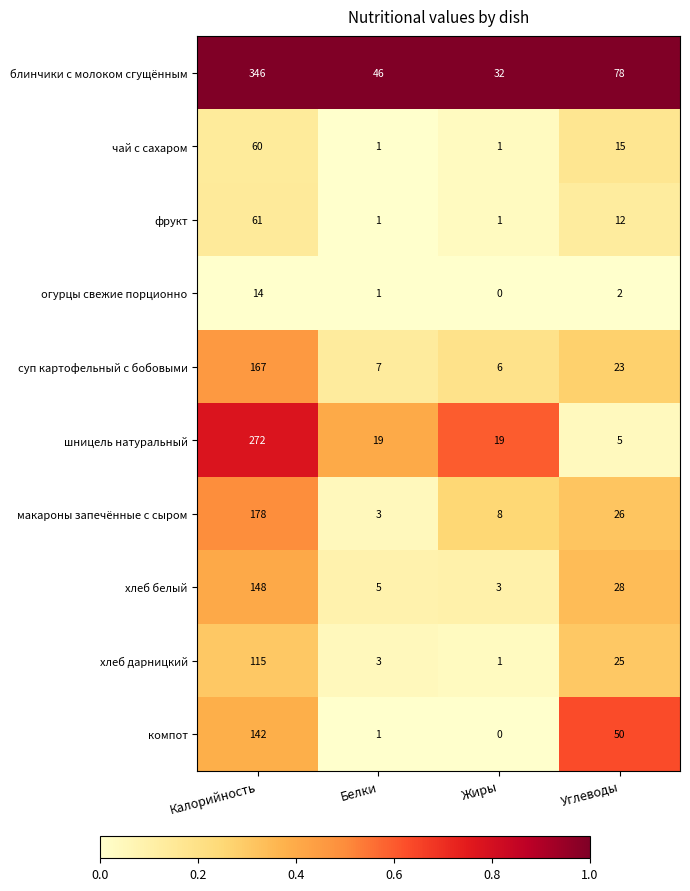

Read the макароны запечённые с сыром value at Калорийность.

178